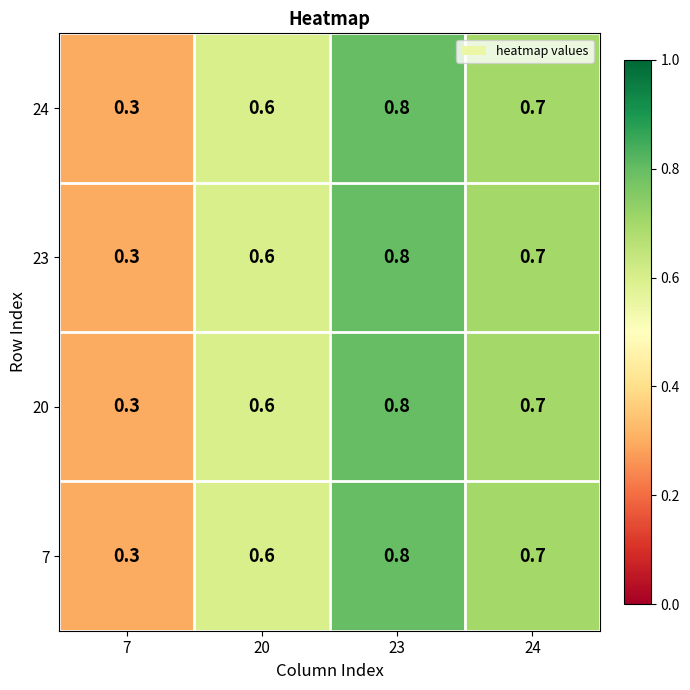

The value of 24 at 24 is 0.7. True or false?

True